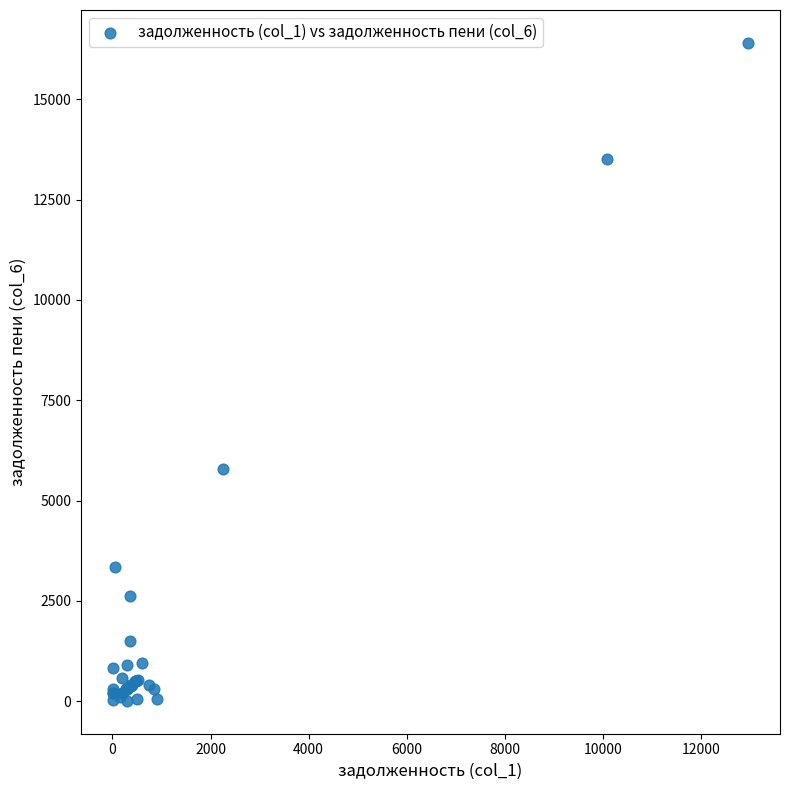

What Y value in the scatter plot is closest to 8208?

5794.9